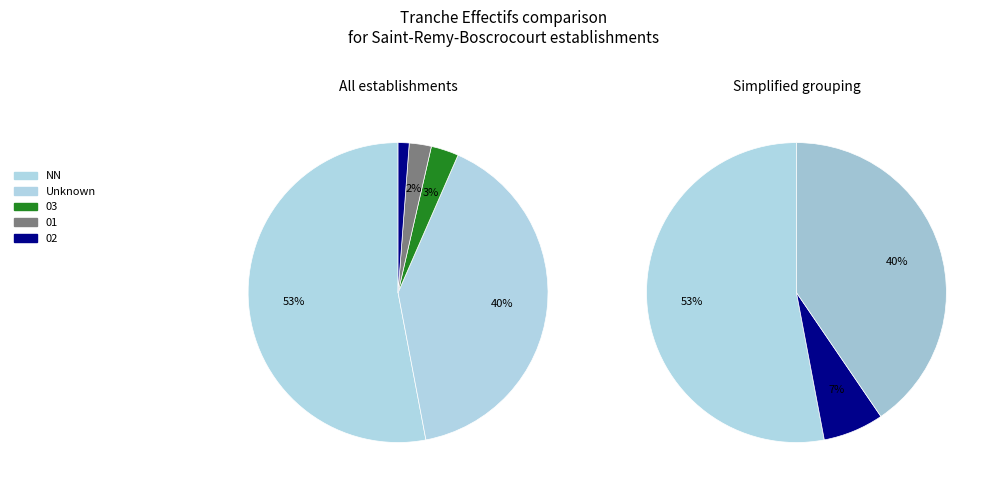

To the nearest percent, what percentage of the pie is NN?

53%